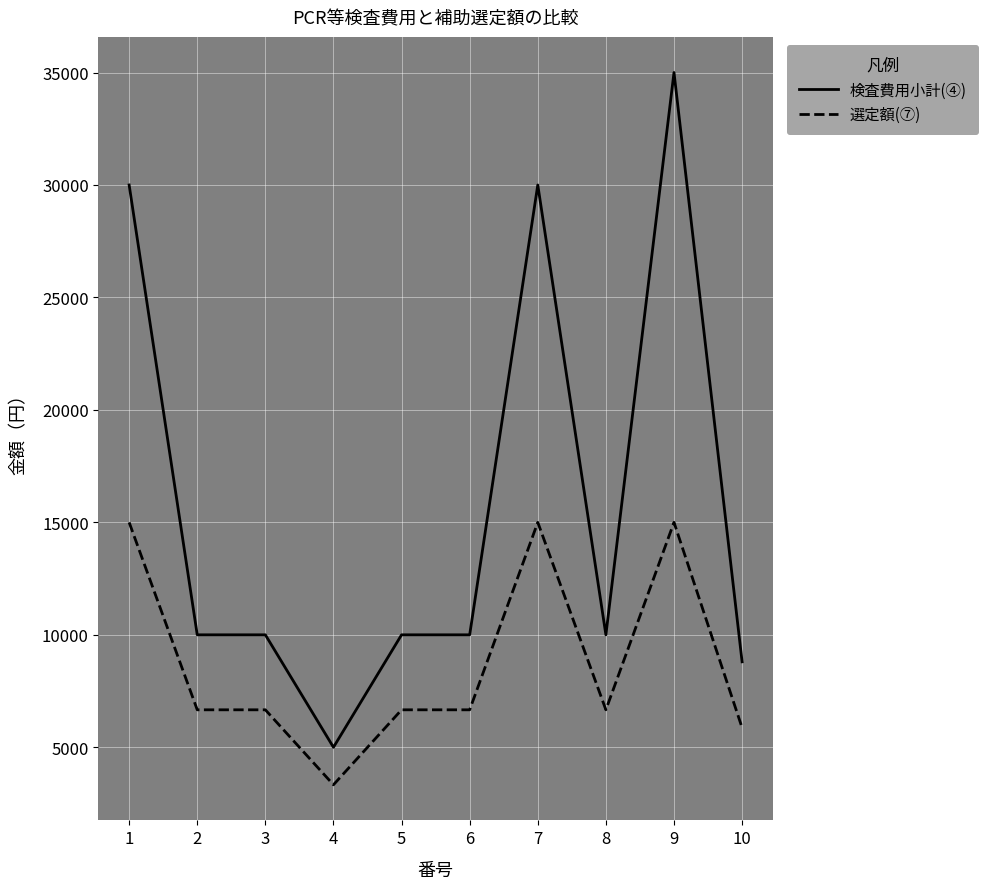

What is the approximate value of 選定額(⑦) at 1, to the nearest 100?

15000